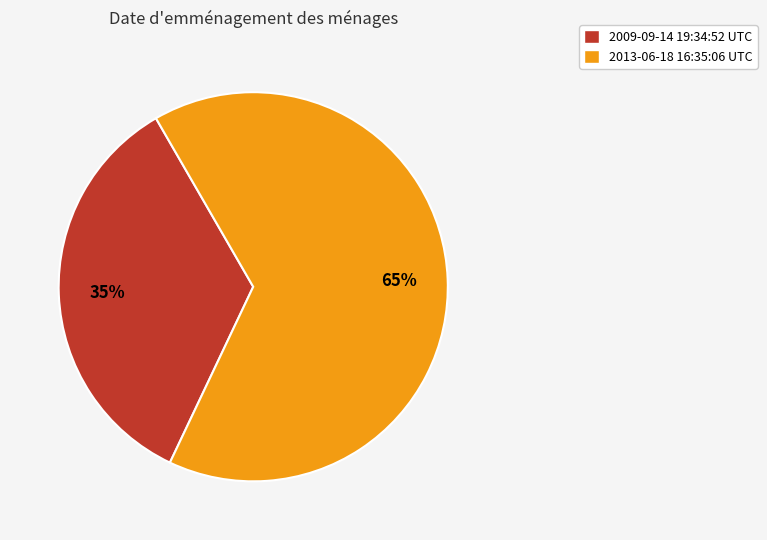

Which slice is the largest?

2013-06-18 16:35:06 UTC